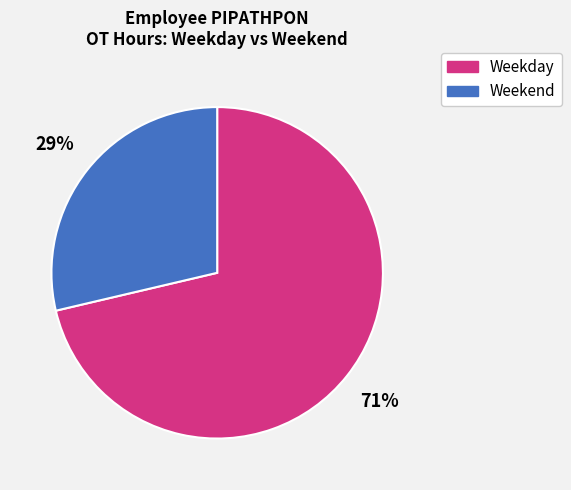

How many segments does this pie chart have?

2